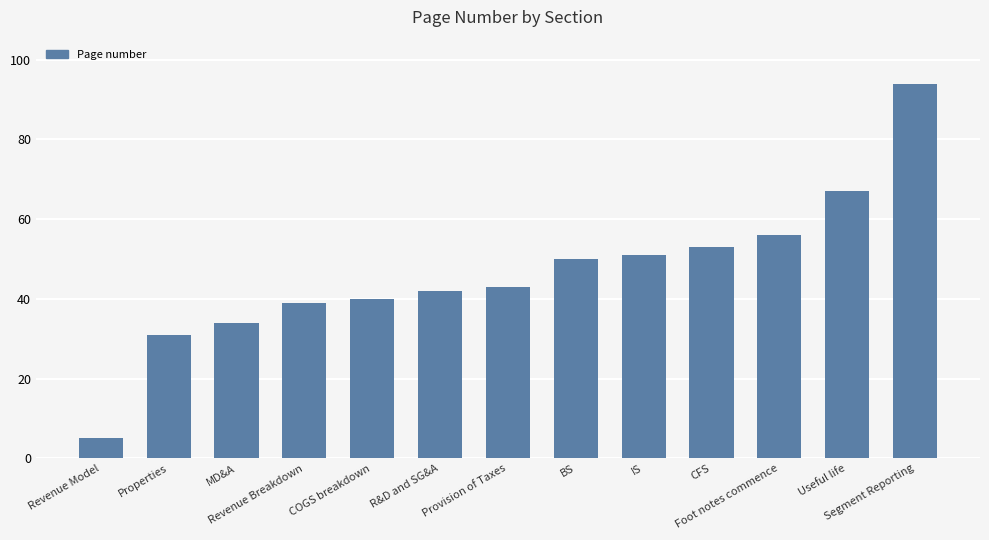

Where is the data nearest to the value 49?

BS